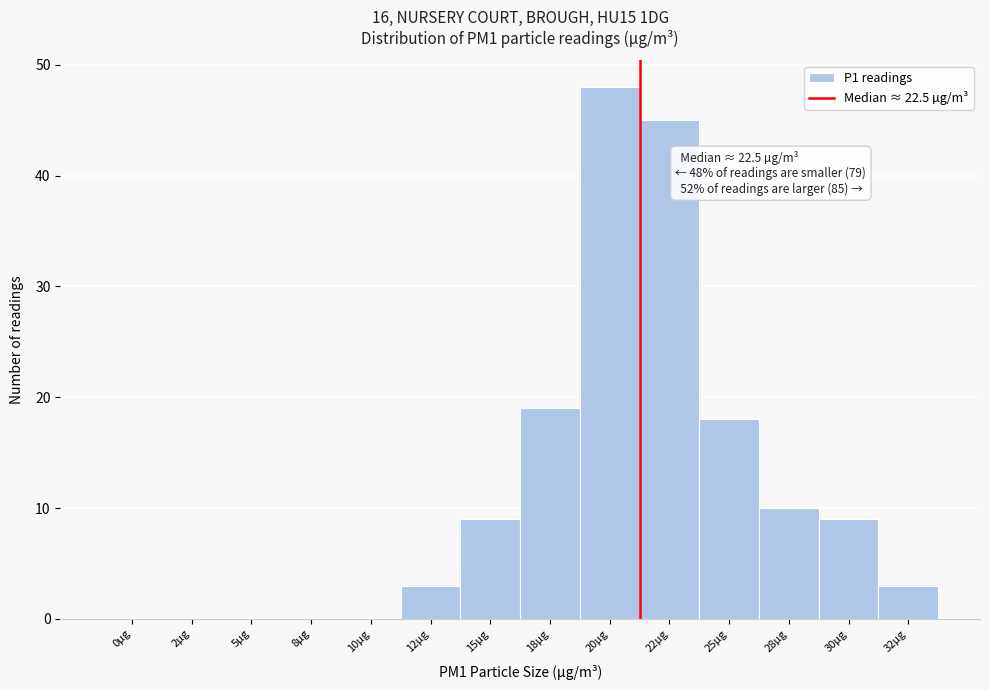

Reading left to right, extract all data points from this chart.

0µg=0	2µg=0	5µg=0	8µg=0	10µg=0	12µg=3	15µg=9	18µg=19	20µg=48	22µg=45	25µg=18	28µg=10	30µg=9	32µg=3